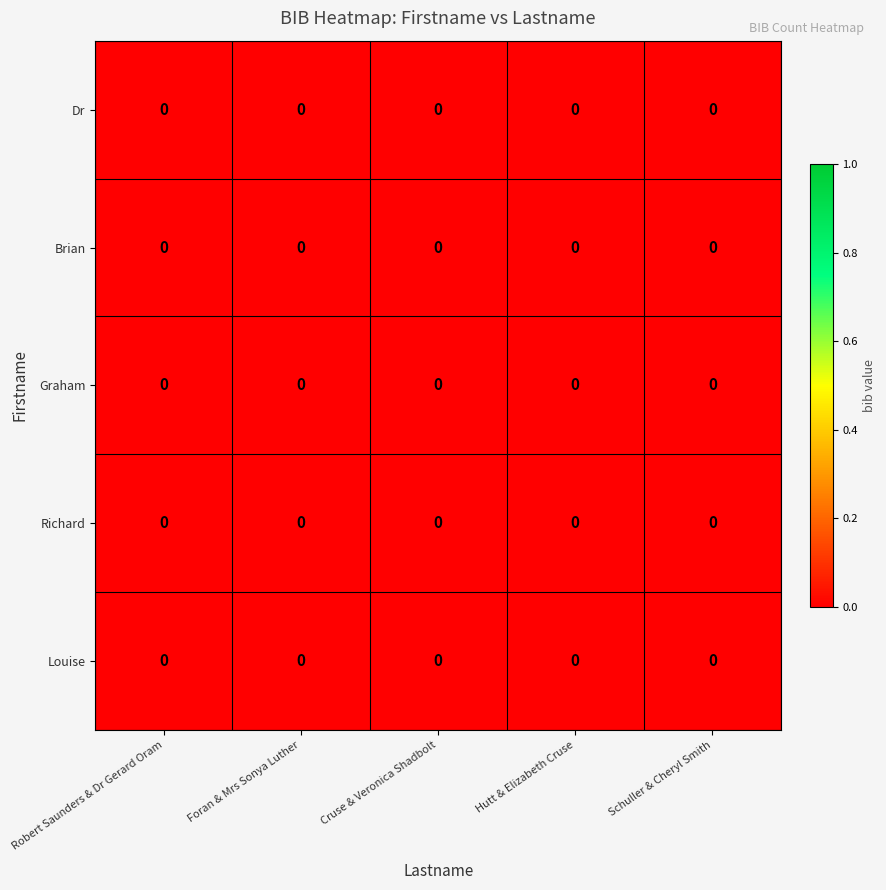

Which has a higher value, Foran & Mrs Sonya Luther or Robert Saunders & Dr Gerard Oram?

Robert Saunders & Dr Gerard Oram